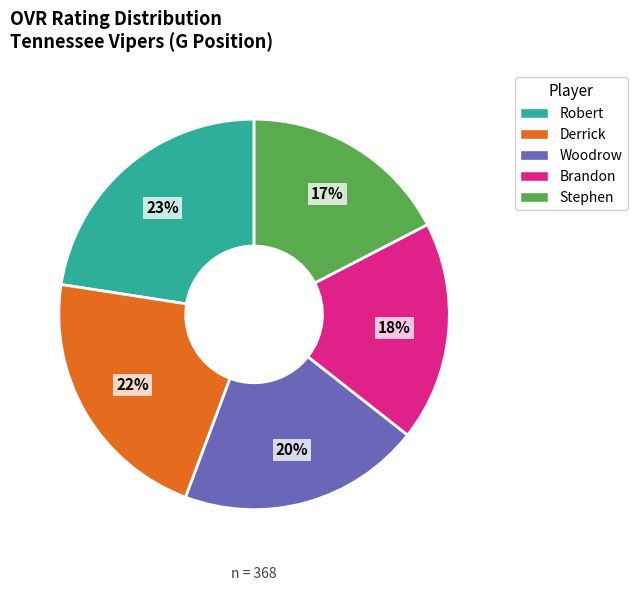

True or false: Robert accounts for 23% of the total.

True